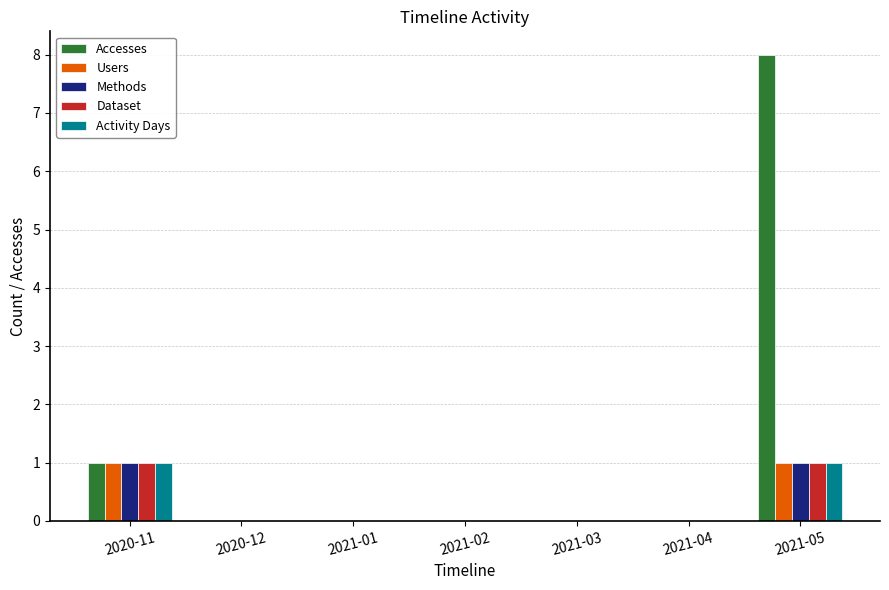

How many Dataset values are between 0 and 1?

7